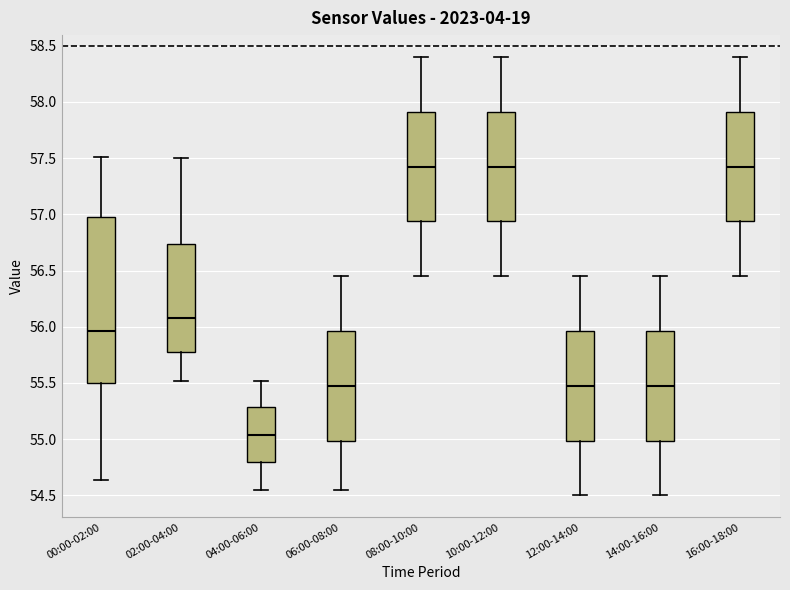

Reading left to right, transcribe this box plot: for each box, give where its median line is, the range the box spans, and where its two whiskers end, as read against the y-axis. The values are not printed on the chart, so give them approximately, as read against the axis.

00:00-02:00: median 55.95, box 55.50 to 56.95, whiskers 54.65 to 57.50
02:00-04:00: median 56.10, box 55.75 to 56.75, whiskers 55.50 to 57.50
04:00-06:00: median 55.05, box 54.80 to 55.30, whiskers 54.55 to 55.50
06:00-08:00: median 55.50, box 55.00 to 55.95, whiskers 54.55 to 56.45
08:00-10:00: median 57.45, box 56.95 to 57.90, whiskers 56.45 to 58.40
10:00-12:00: median 57.45, box 56.95 to 57.90, whiskers 56.45 to 58.40
12:00-14:00: median 55.50, box 55.00 to 55.95, whiskers 54.50 to 56.45
14:00-16:00: median 55.50, box 55.00 to 55.95, whiskers 54.50 to 56.45
16:00-18:00: median 57.45, box 56.95 to 57.90, whiskers 56.45 to 58.40